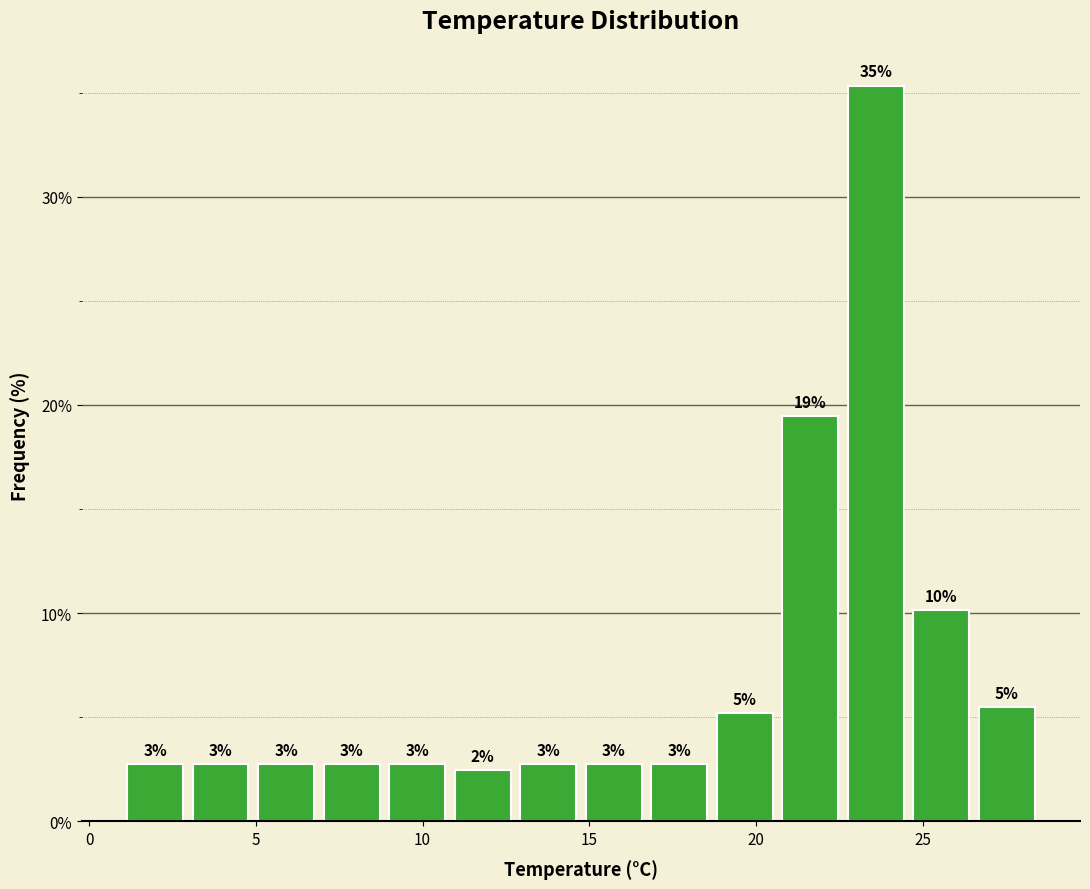

Around what value on the x-axis is the tallest bar? Give the approximate position of its centre, as read against the axis.

23.5